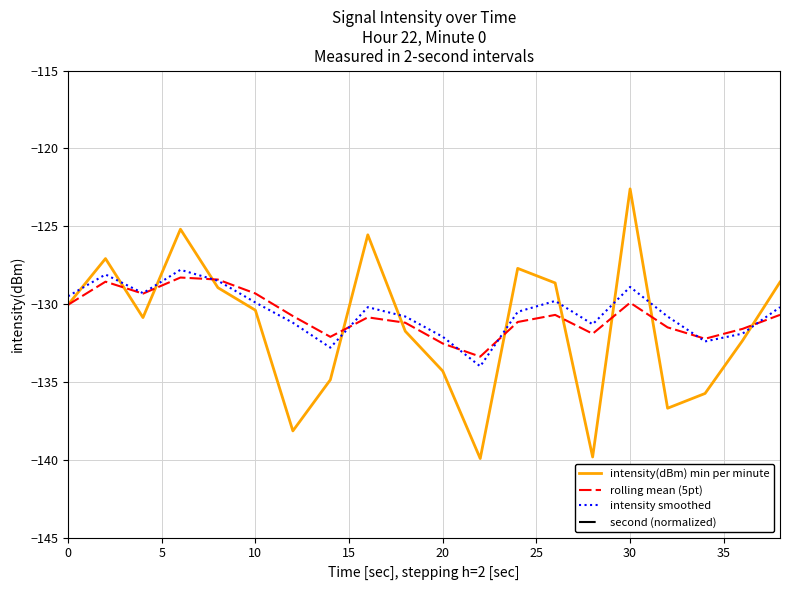

At which label does intensity(dBm) min per minute reach its peak?

30